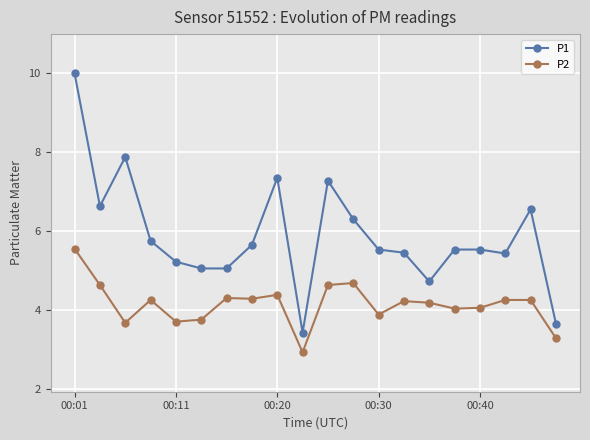

What is the difference between the second highest and second lowest values in the P2 series?

1.4